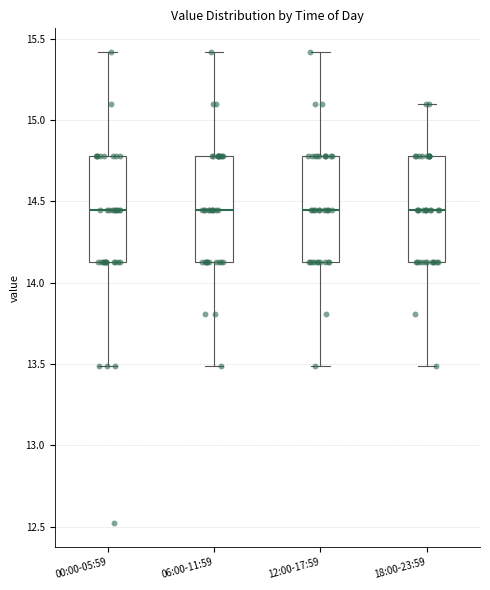

Where does the upper whisker of the box for 18:00-23:59 end on the y-axis? The values are not printed on the chart, so give them approximately, as read against the axis.

15.10